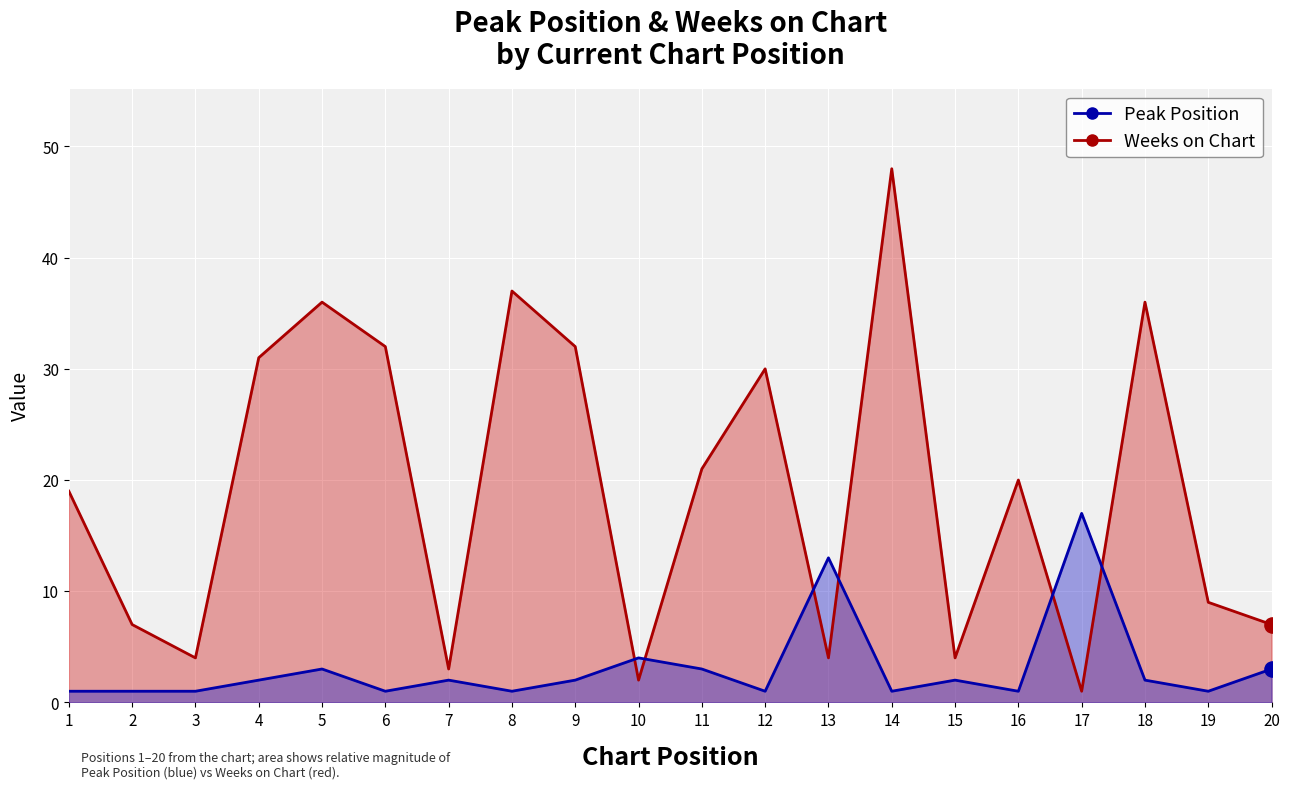

What are all the series names shown in the legend?

Peak Position, Weeks on Chart